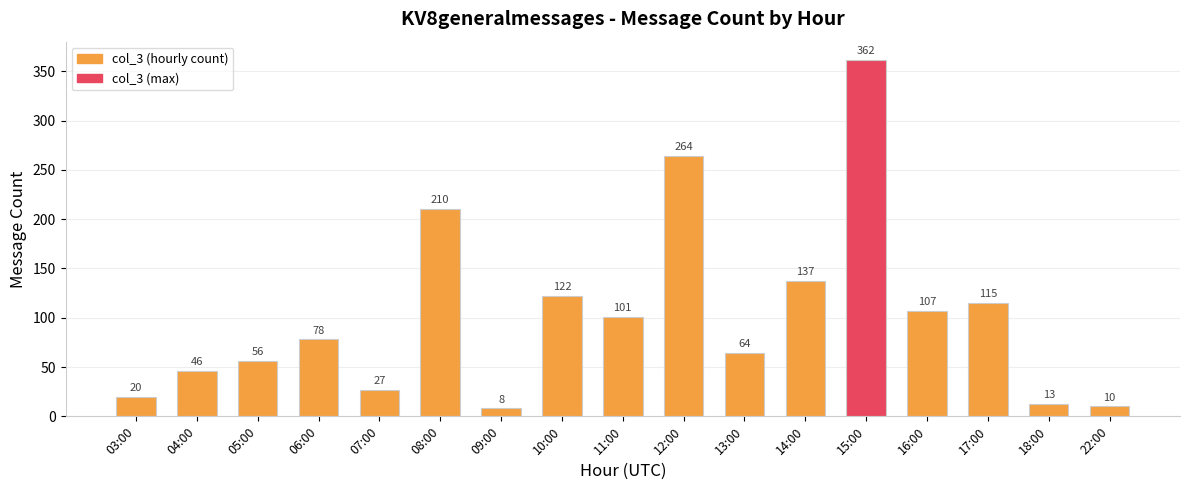

Which has a higher value, 16:00 or 06:00?

16:00